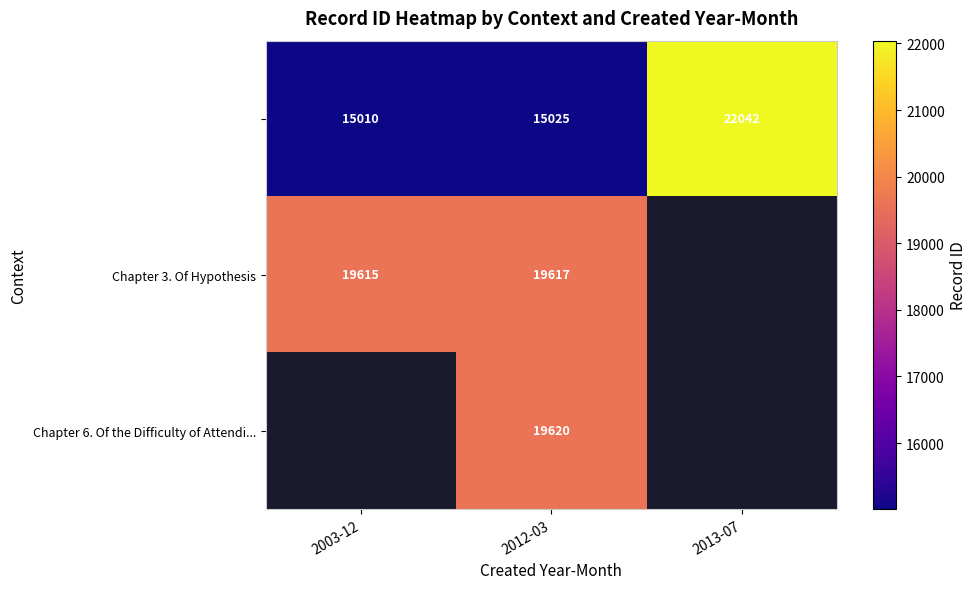

True or false: Chapter 3. Of Hypothesis has a value of 4746 at 2012-03.

False